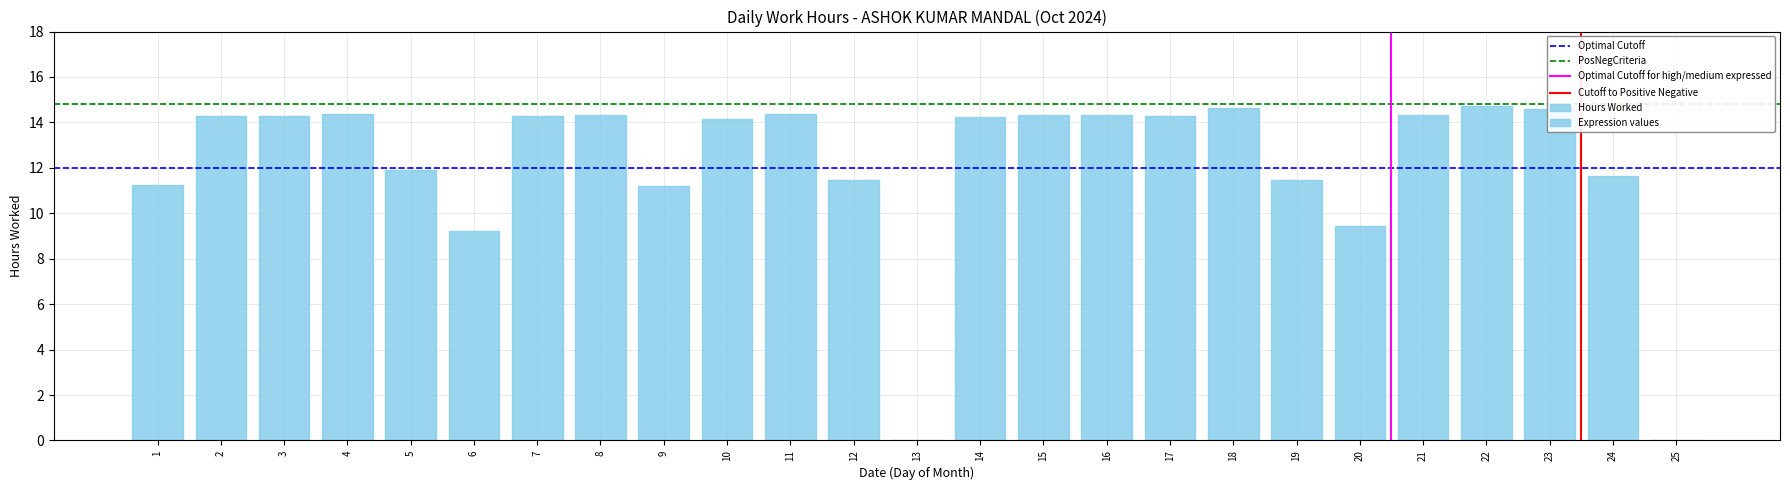

What is the greatest value displayed?

14.7